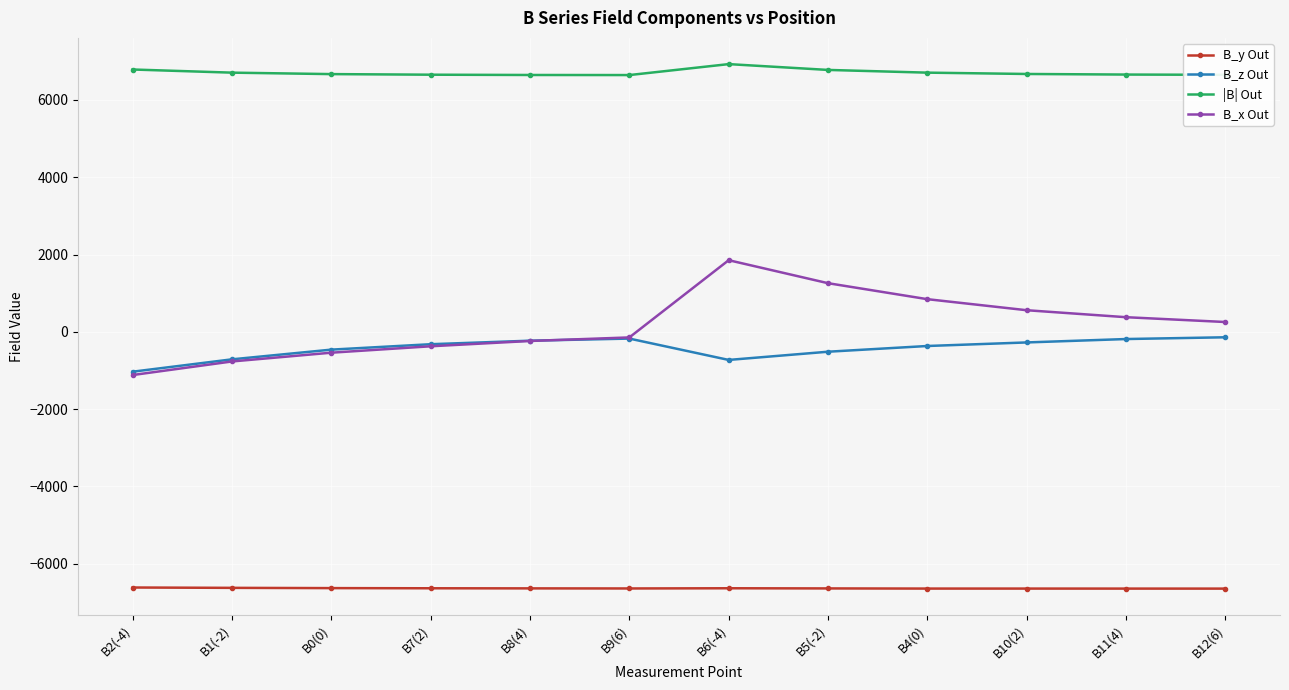

What is the difference between the maximum and second lowest values in the B_z Out series?

586.0